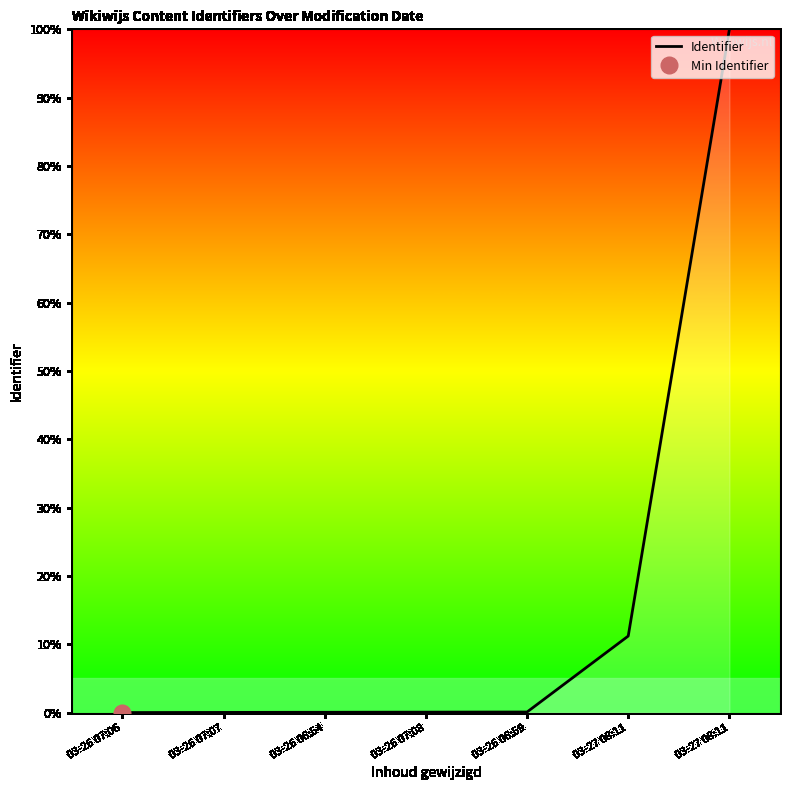

What is the change in value from 03-27 08:11 to 03-27 08:11?

+88.8